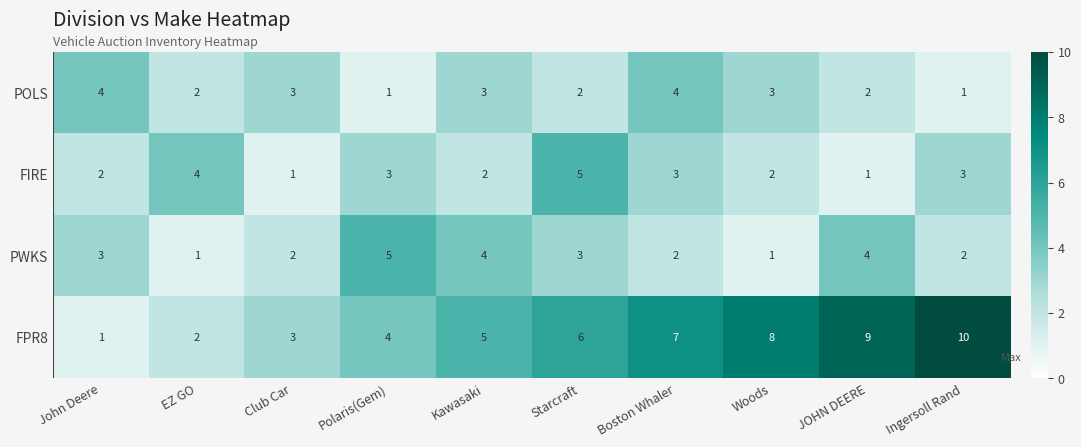

Which category has the highest value across all series?

Ingersoll Rand